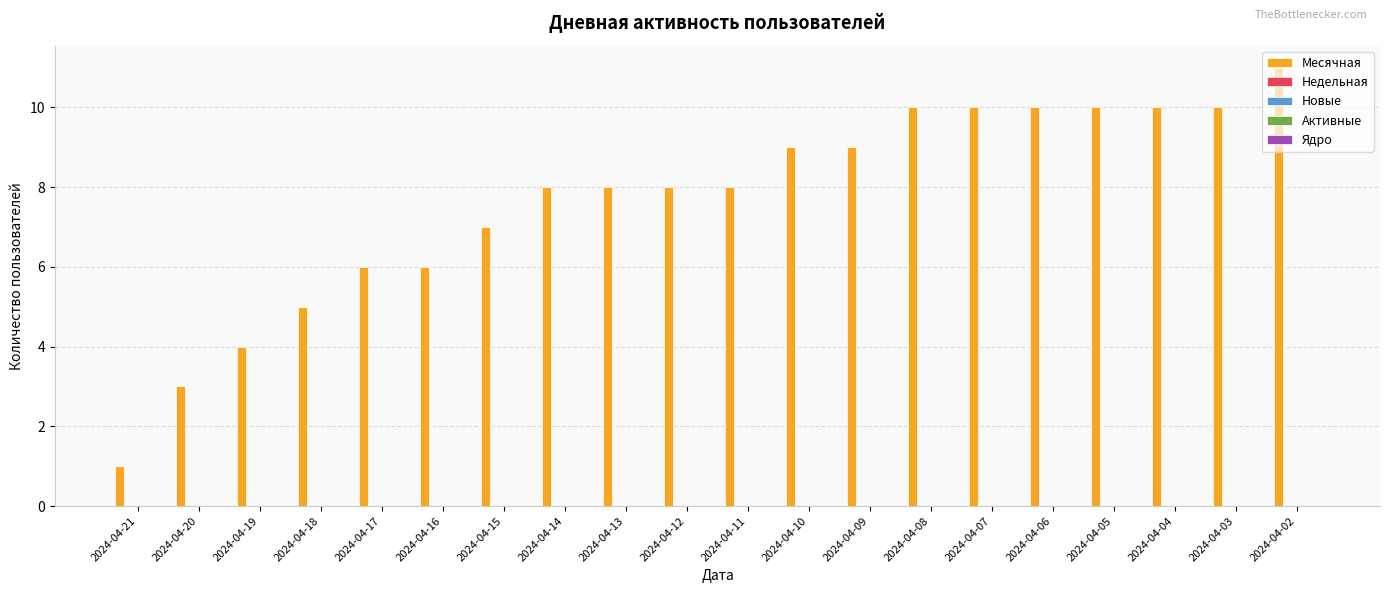

What is the value of the 20th bar from the left?

11